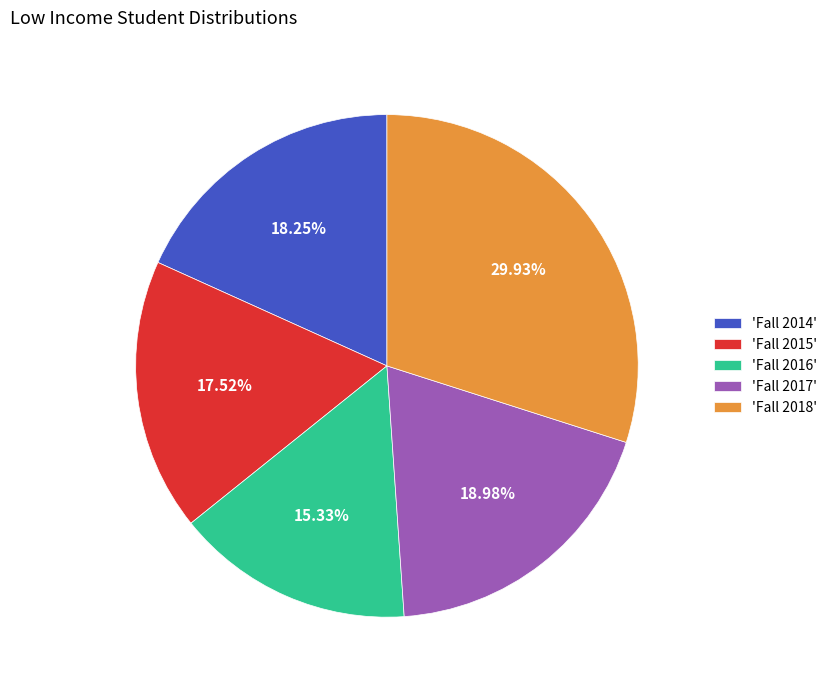

Which slice is the largest?

'Fall 2018'